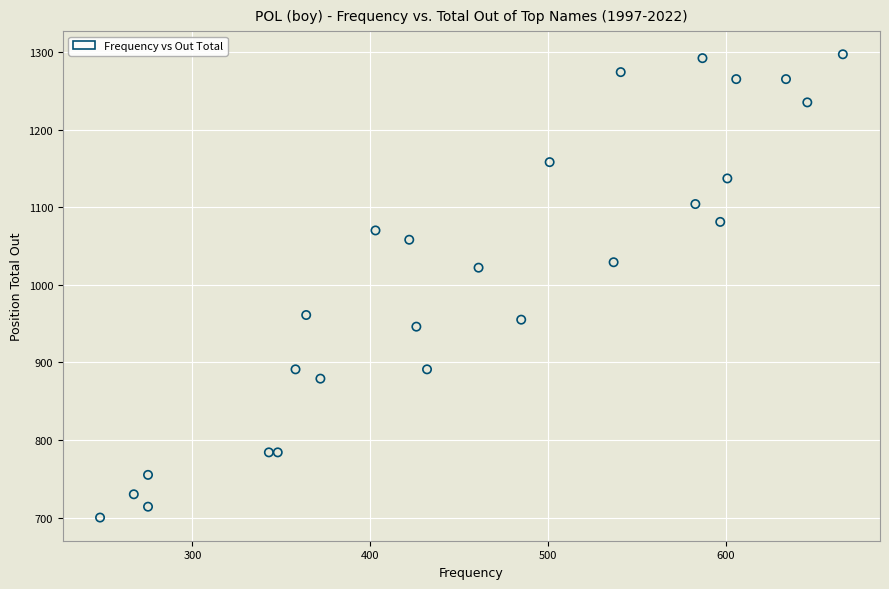

What Y value in the scatter plot is closest to 998?

1022